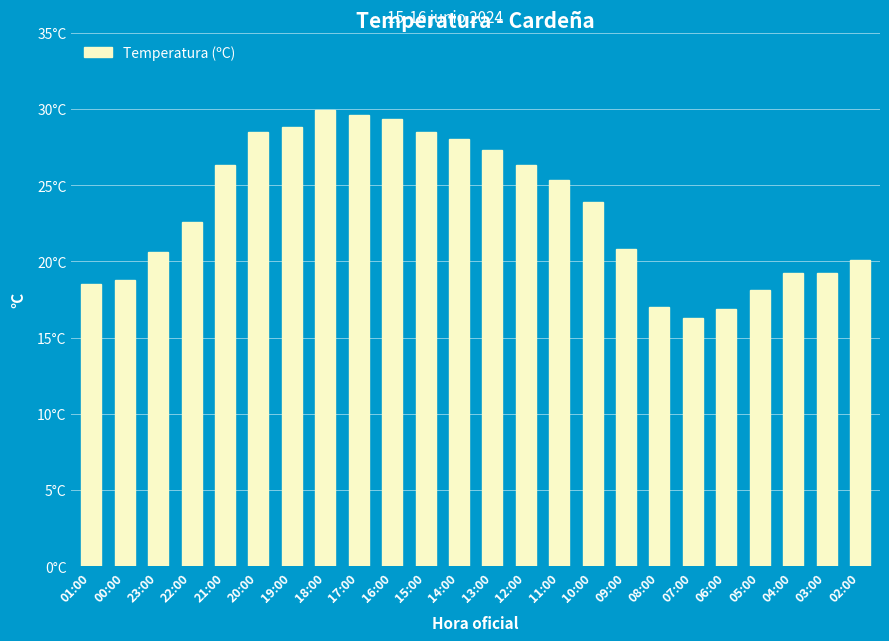

Does the chart contain any negative values?

No